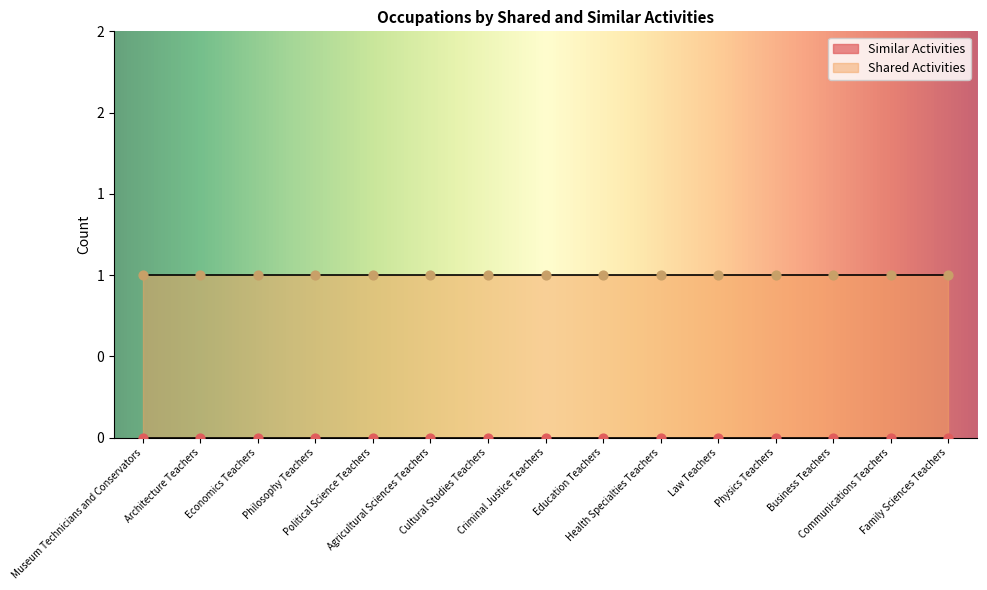

Which series reaches the minimum Y coordinate?

Similar Activities